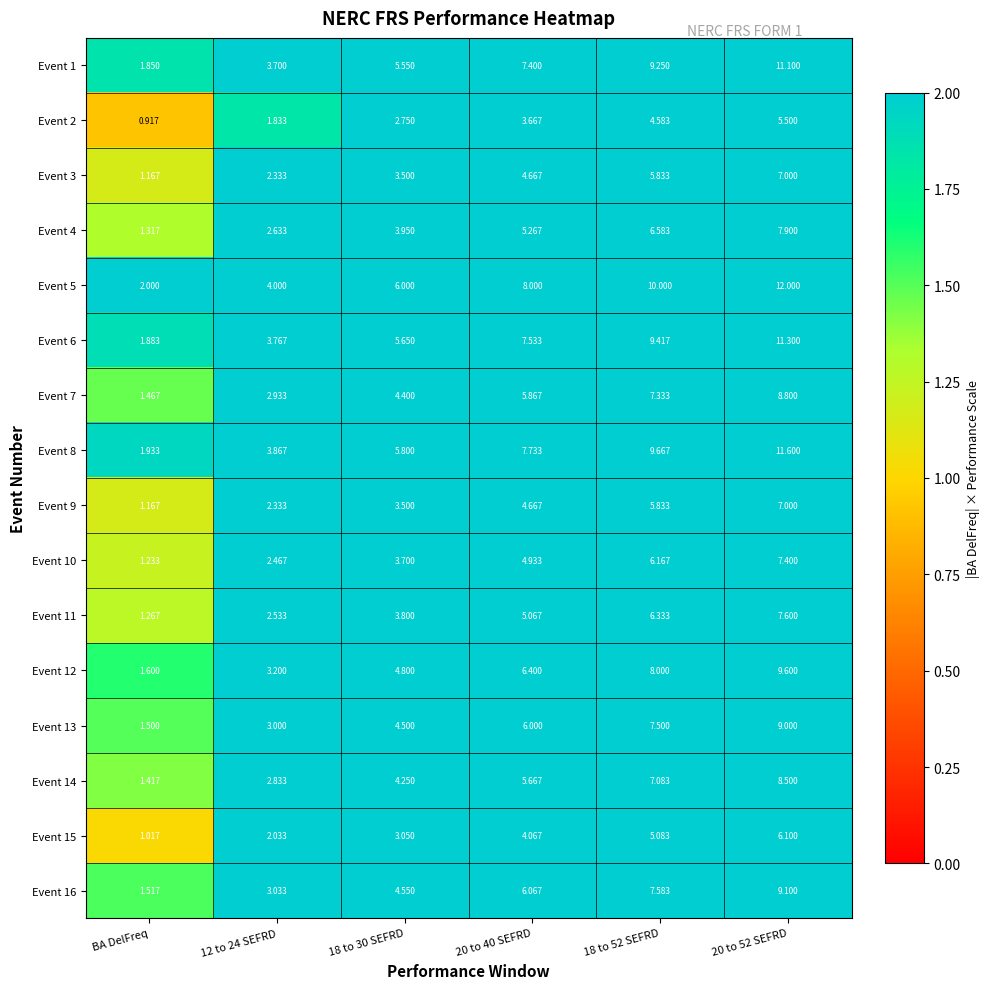

Is the value of Event 2 at BA DelFreq greater than the value of Event 7 at 18 to 30 SEFRD?

No